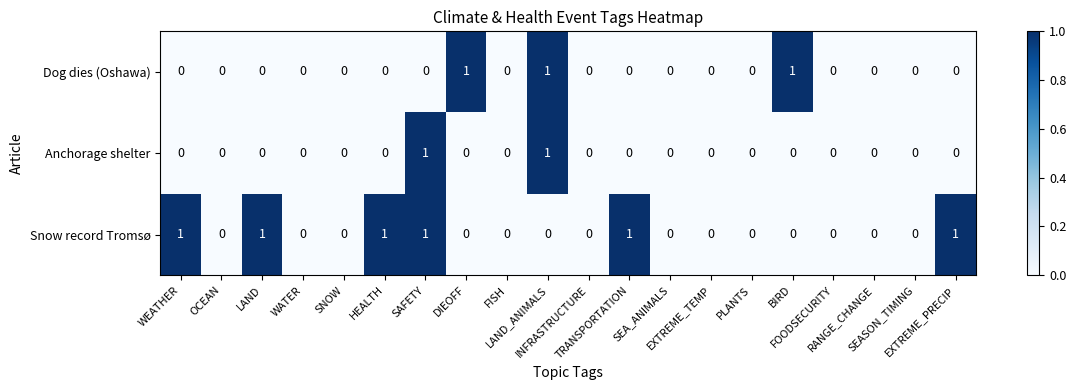

Rank the series by their average value, from lowest to highest.

Anchorage shelter, Dog dies (Oshawa), Snow record Tromsø